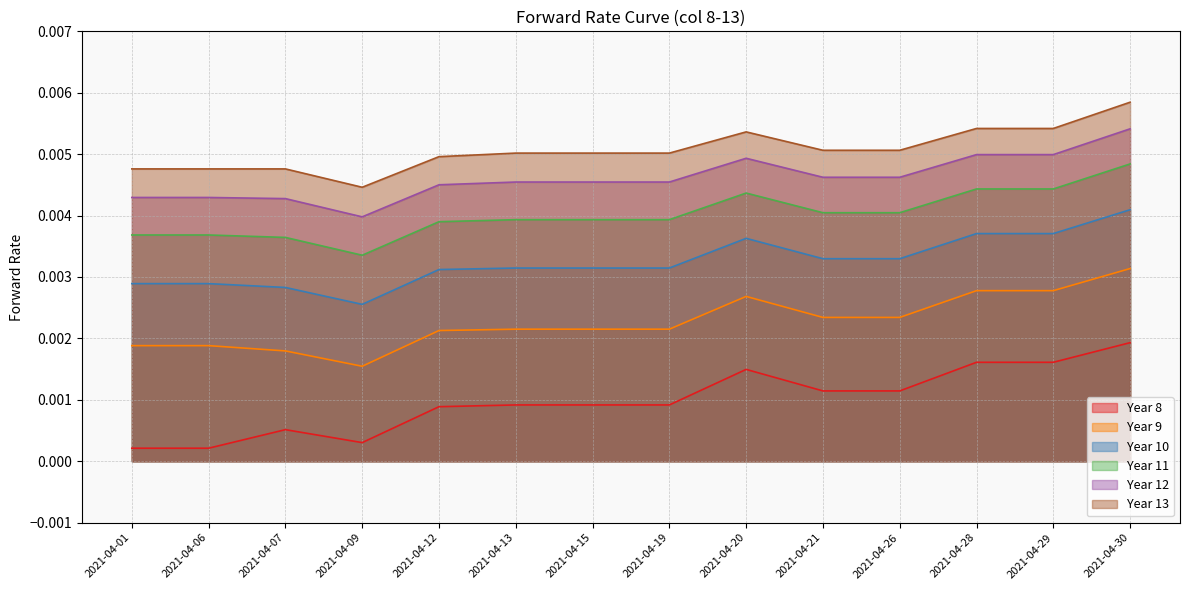

List the series in order of their peak value, lowest first.

Year 8, Year 9, Year 10, Year 11, Year 12, Year 13